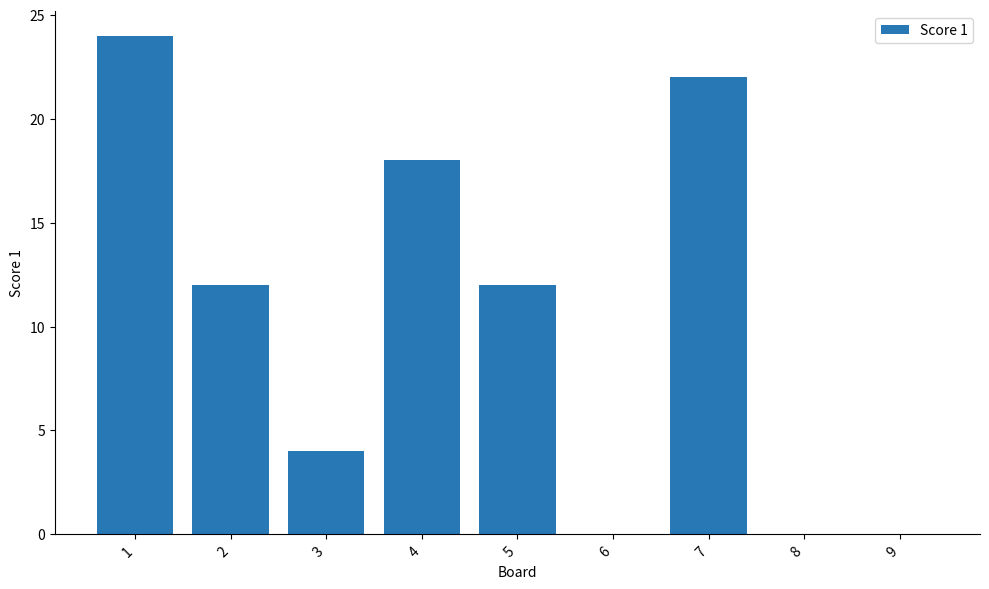

Reading left to right, list all the values displayed in this chart.

24	12	4	18	12	0	22	0	0